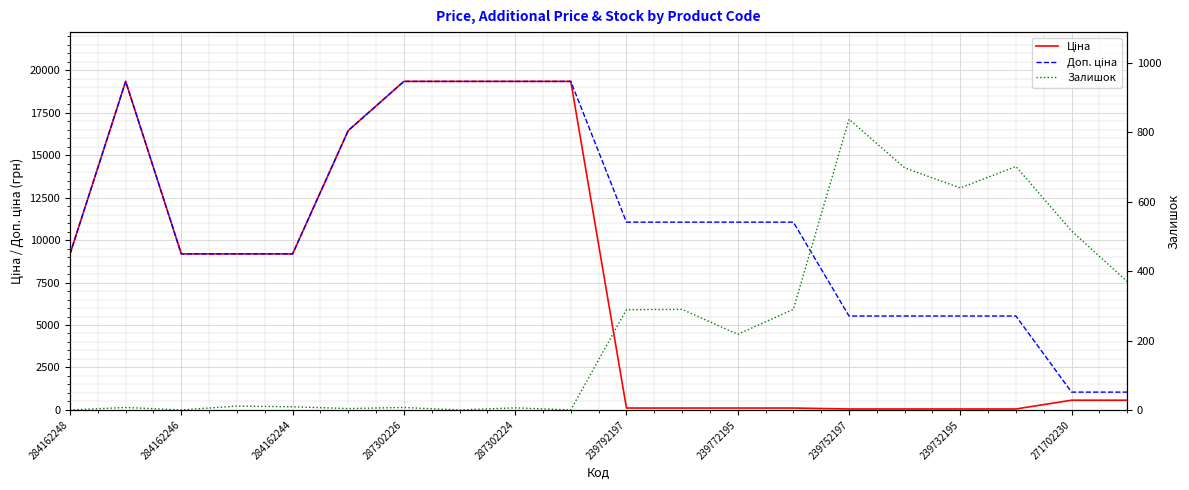

How many interior local valleys does the Залишок series have?

6